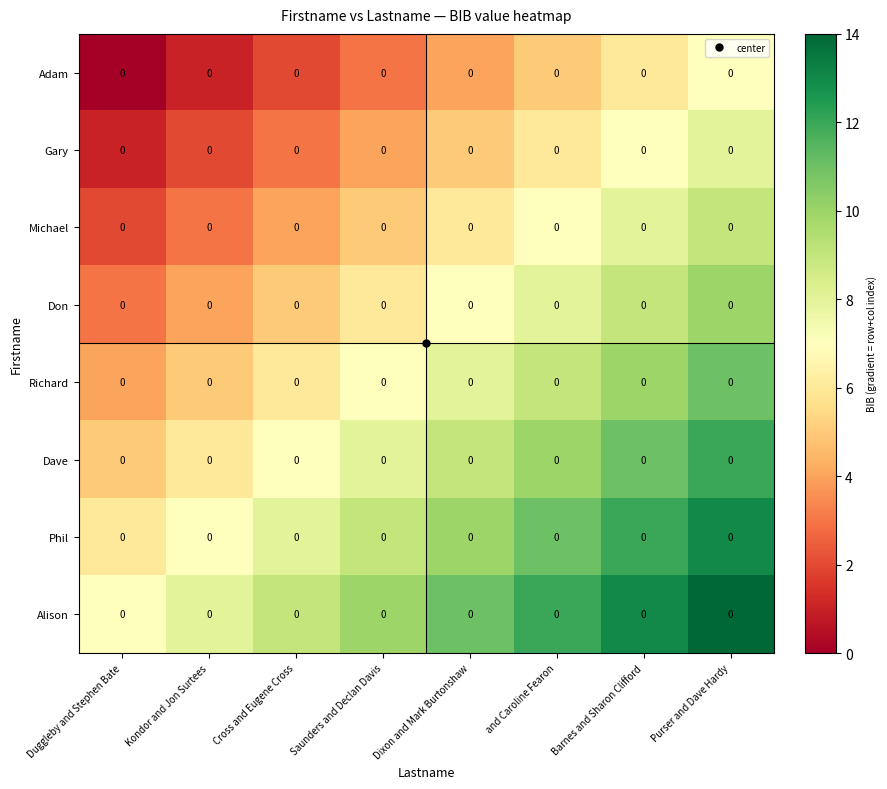

Rank the categories by Phil value from highest to lowest.

Purser and Dave Hardy, Barnes and Sharon Clifford, and Caroline Fearon, Dixon and Mark Burtonshaw, Saunders and Declan Davis, Cross and Eugene Cross, Kondor and Jon Surtees, Duggleby and Stephen Bate